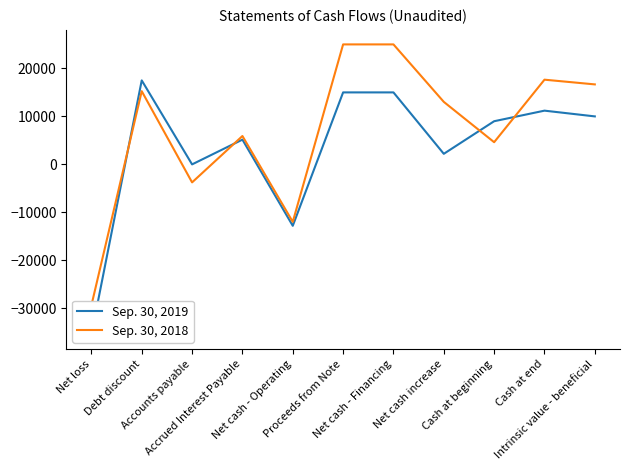

Which series has the largest range (max minus min)?

Sep. 30, 2018